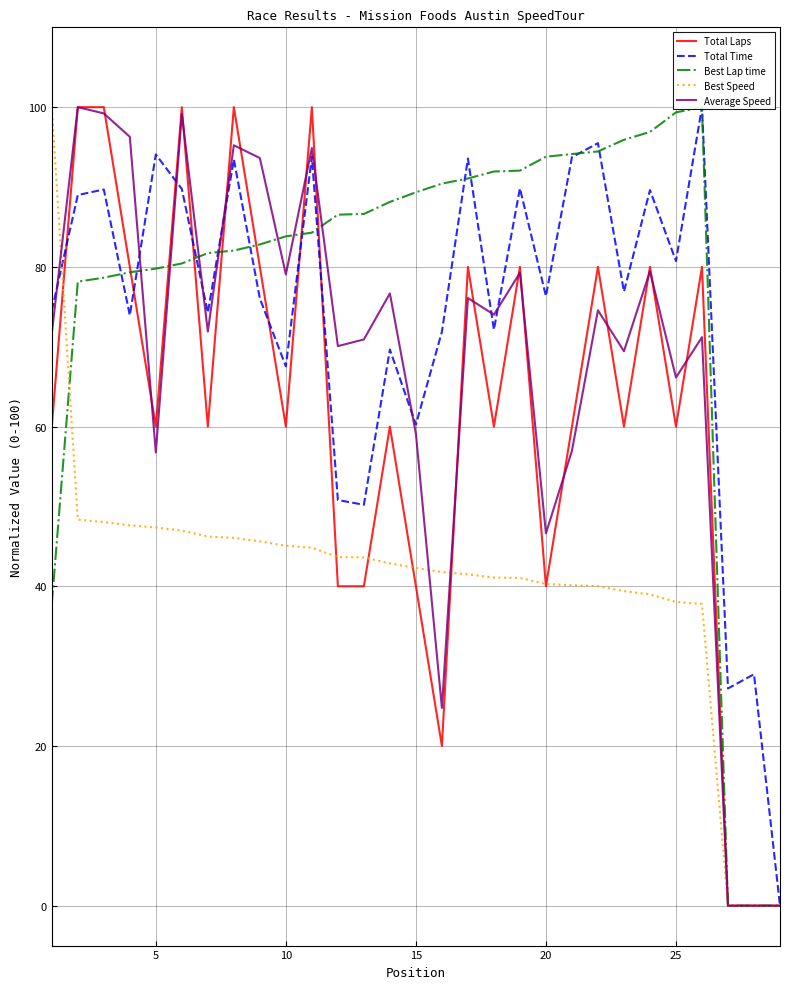

How many data points in Total Laps are above 60?

12